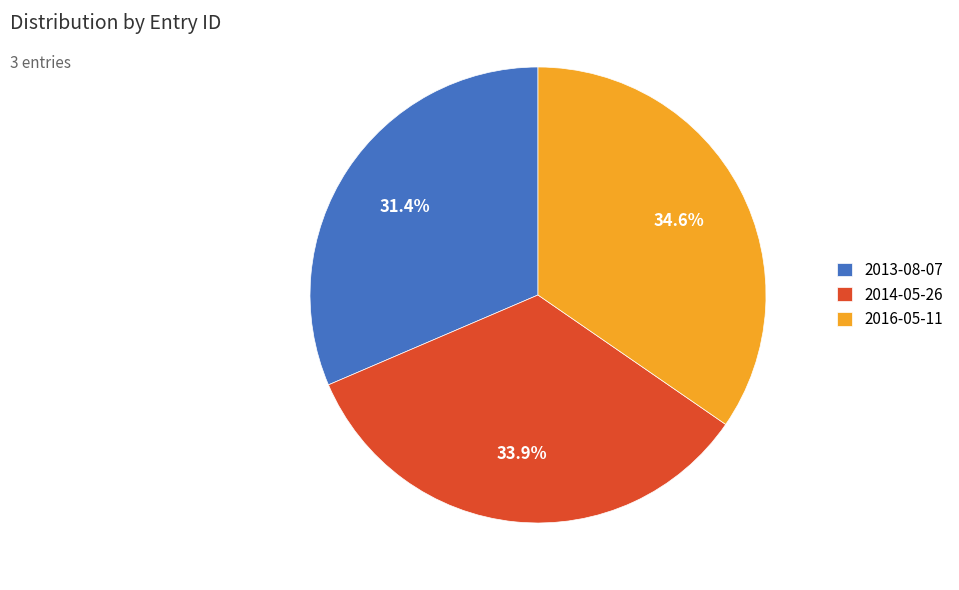

Rank the categories by value from highest to lowest.

2016-05-11, 2014-05-26, 2013-08-07